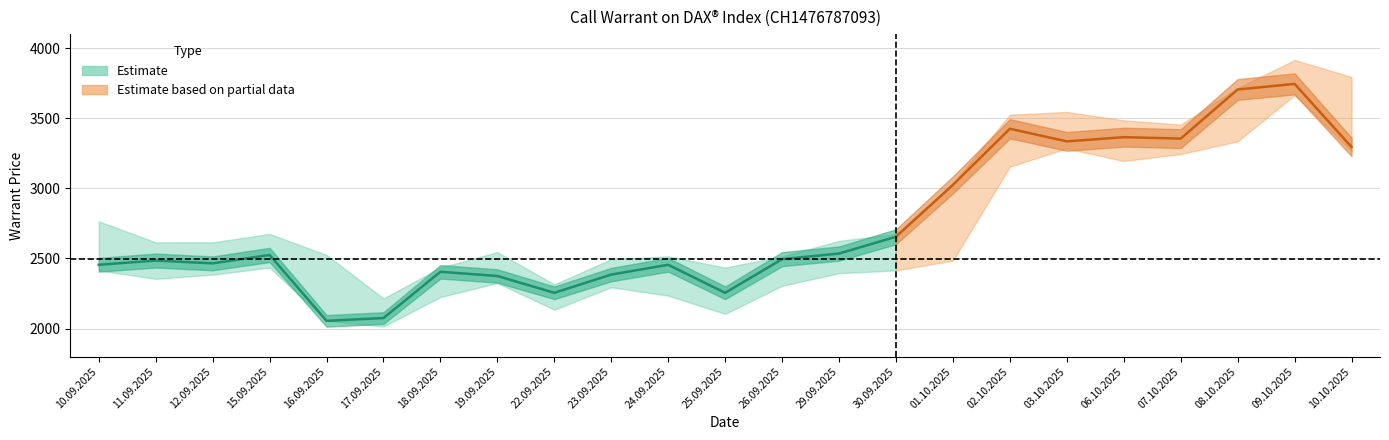

True or false: Open and High intersect in this chart.

False